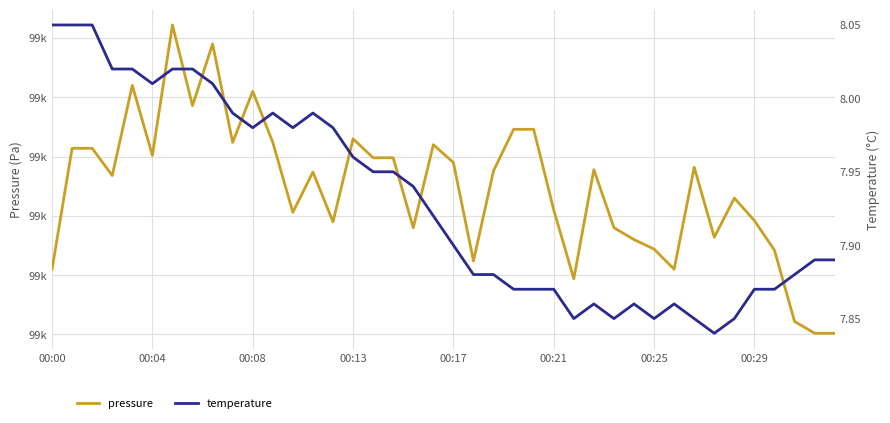

What is the label of the 4th point from the left?

00:13